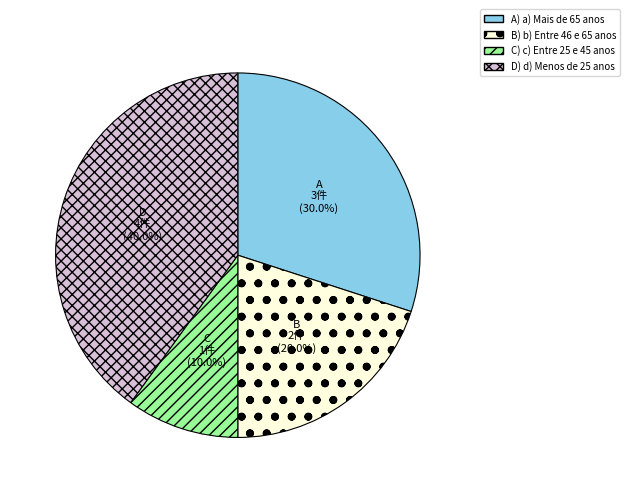

Does any single category account for the majority?

No